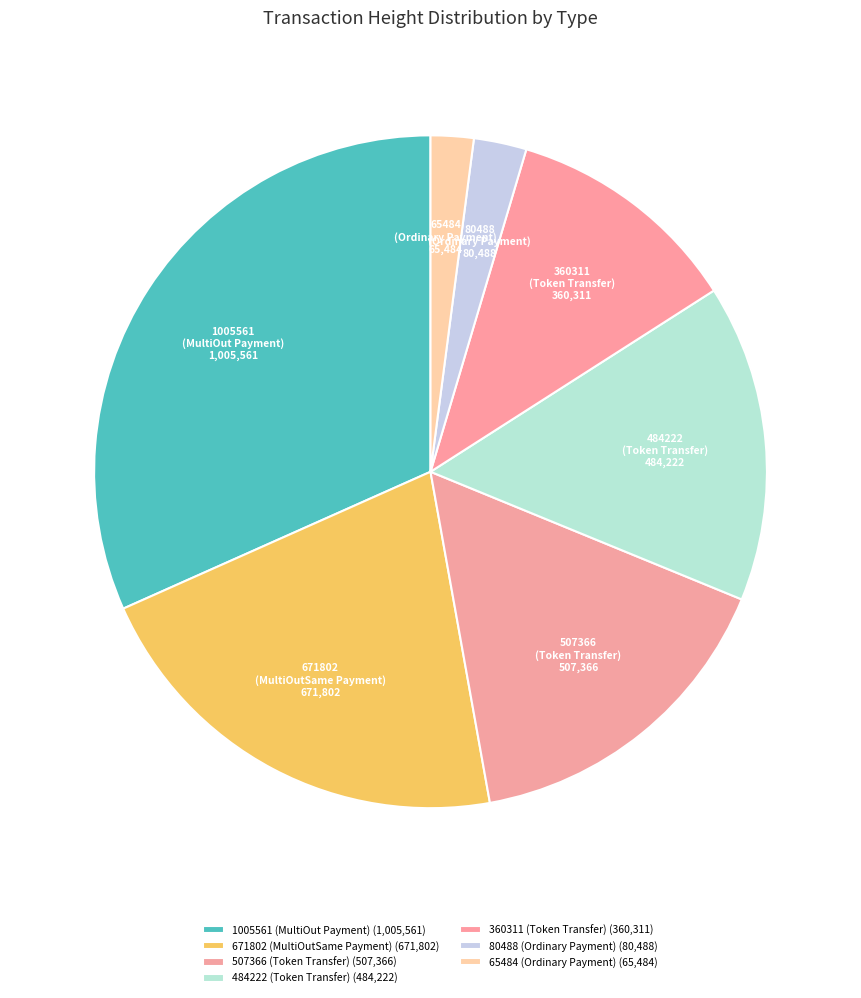

Between 80488 (Ordinary Payment) and 671802 (MultiOutSame Payment), which is larger?

671802 (MultiOutSame Payment)